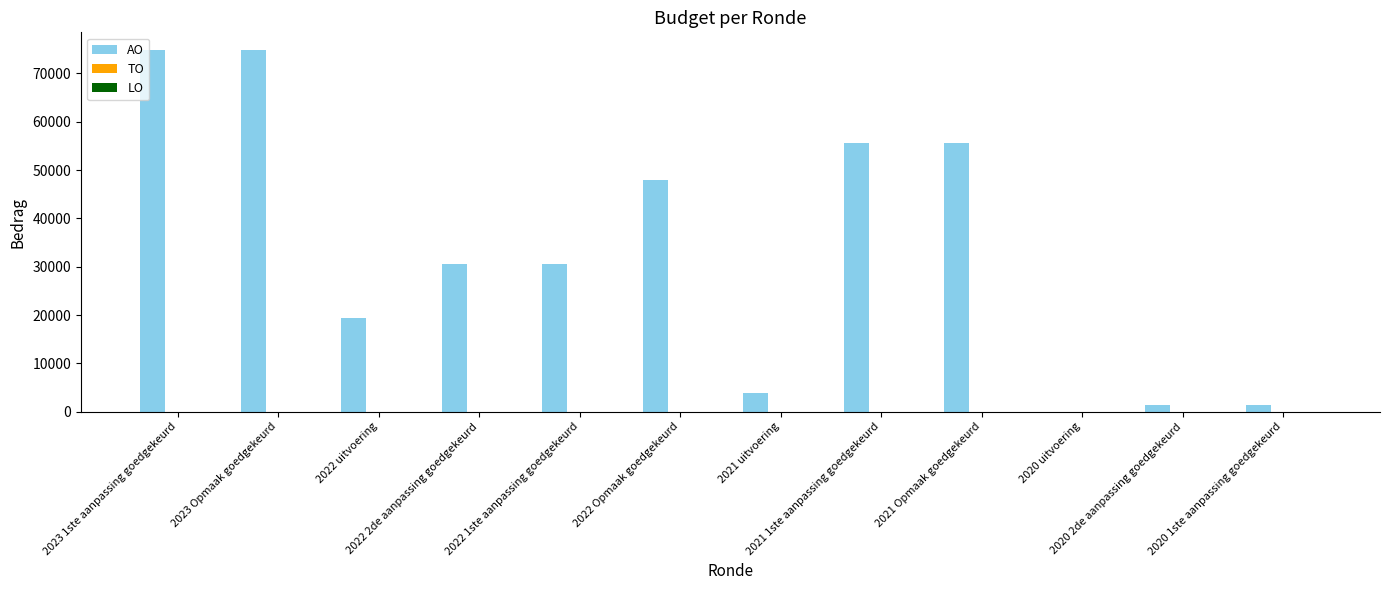

What is the maximum value shown in the chart?

74769